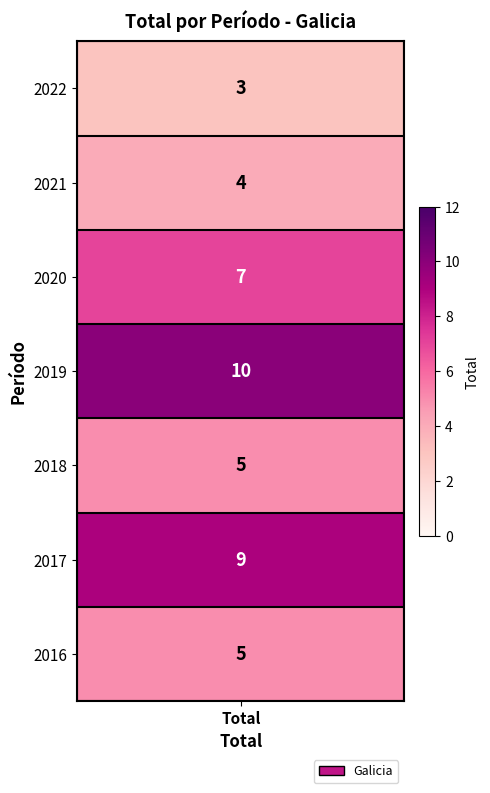

Which category has the highest value across all series?

2019